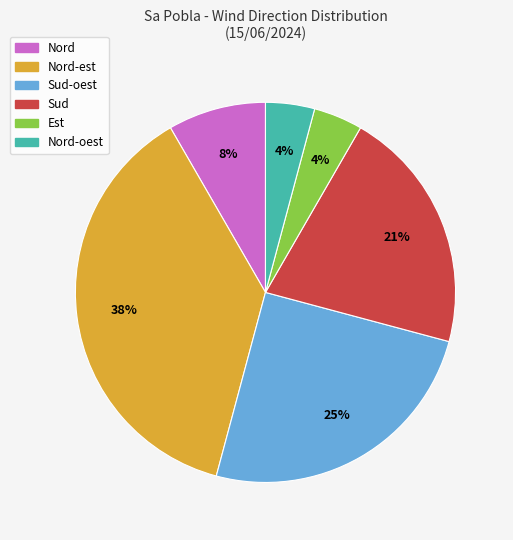

Is there any slice that represents more than half of the pie?

No